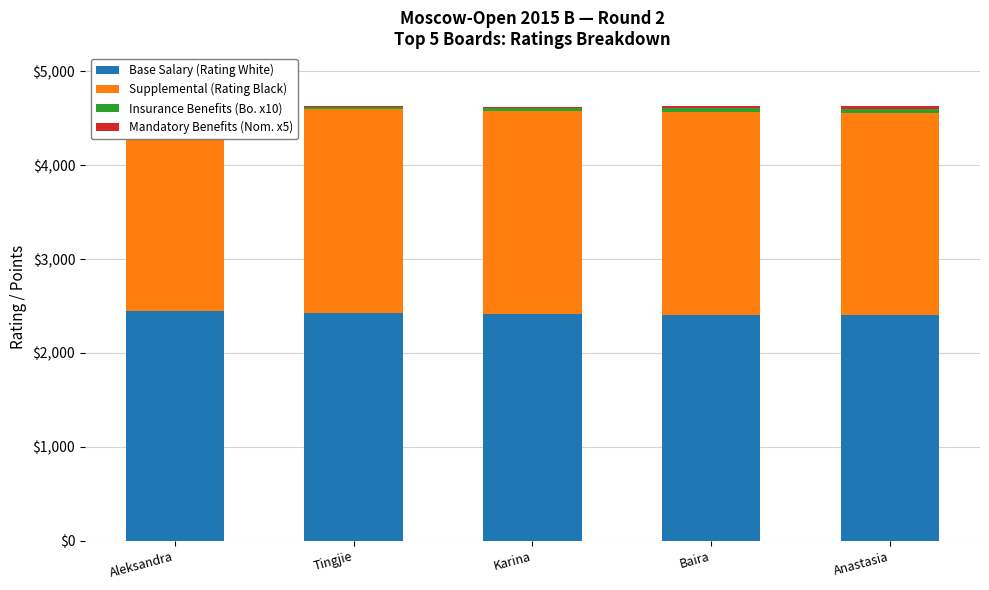

What is the label of the 3rd bar from the right?

Karina